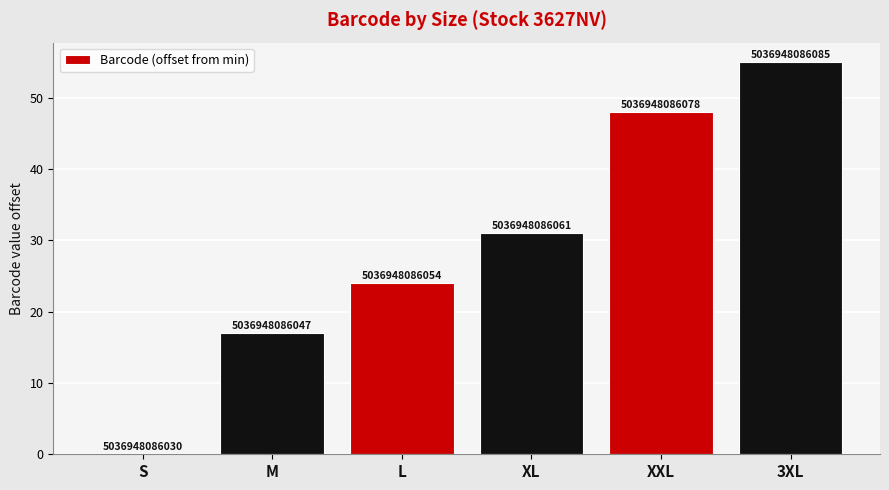

Is it true that the value at M is 17?

True